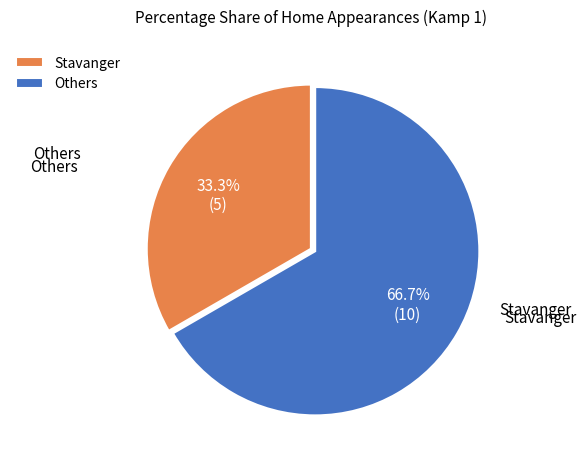

Approximately how many times larger is the value at Stavanger compared to Others?

0.5